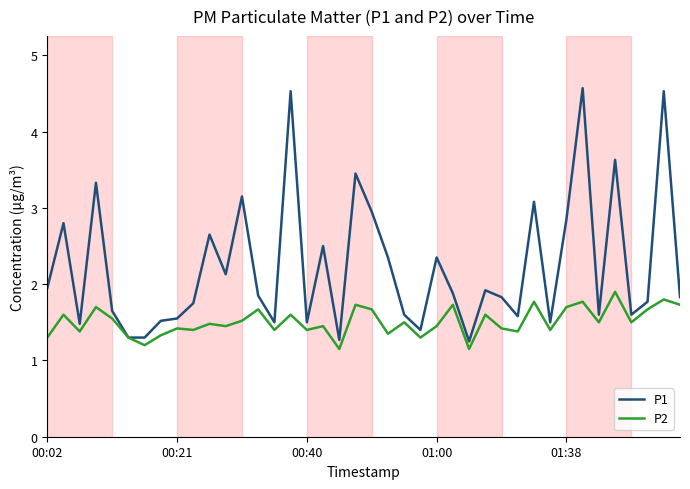

What is the highest value of the P2 series?

1.9